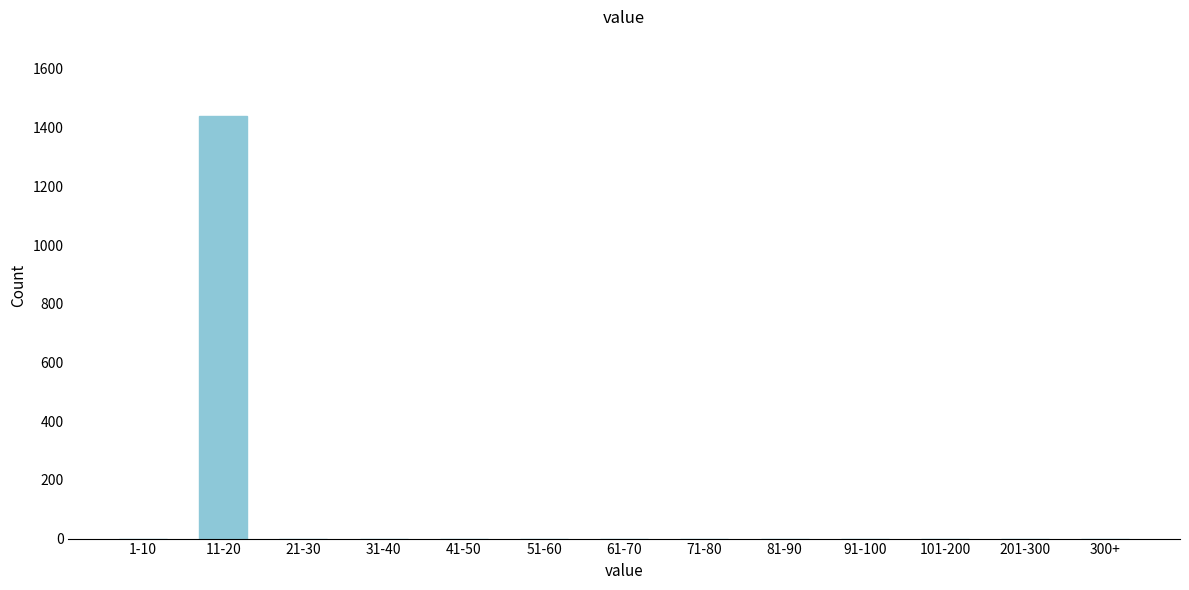

Reading left to right, extract all data points from this chart.

1-10=0	11-20=1439	21-30=0	31-40=0	41-50=0	51-60=0	61-70=0	71-80=0	81-90=0	91-100=0	101-200=0	201-300=0	300+=0